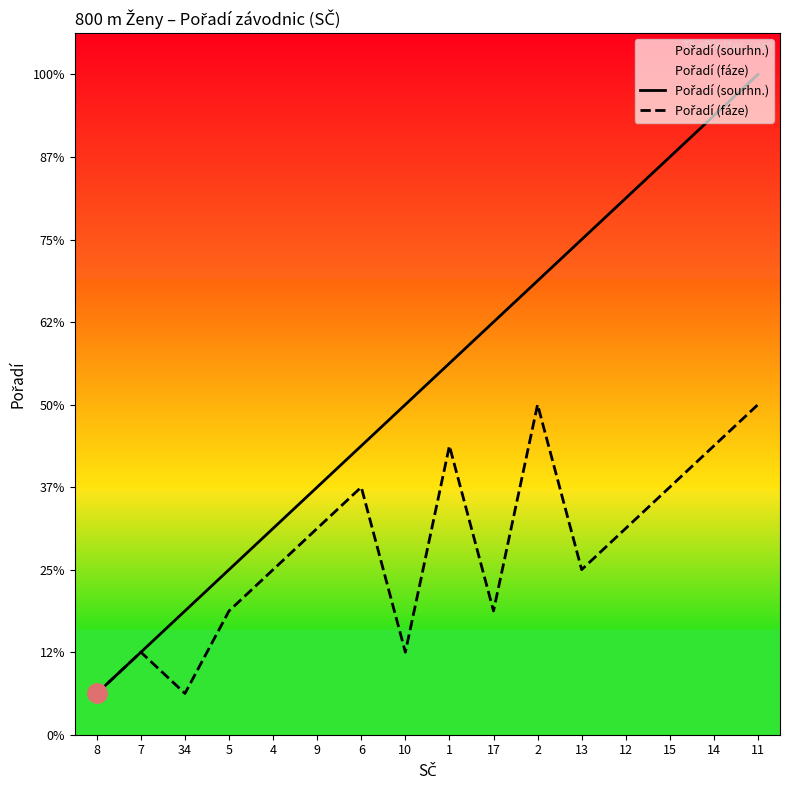

What is the difference between the maximum and minimum values in the Pořadí (fáze) series?

7